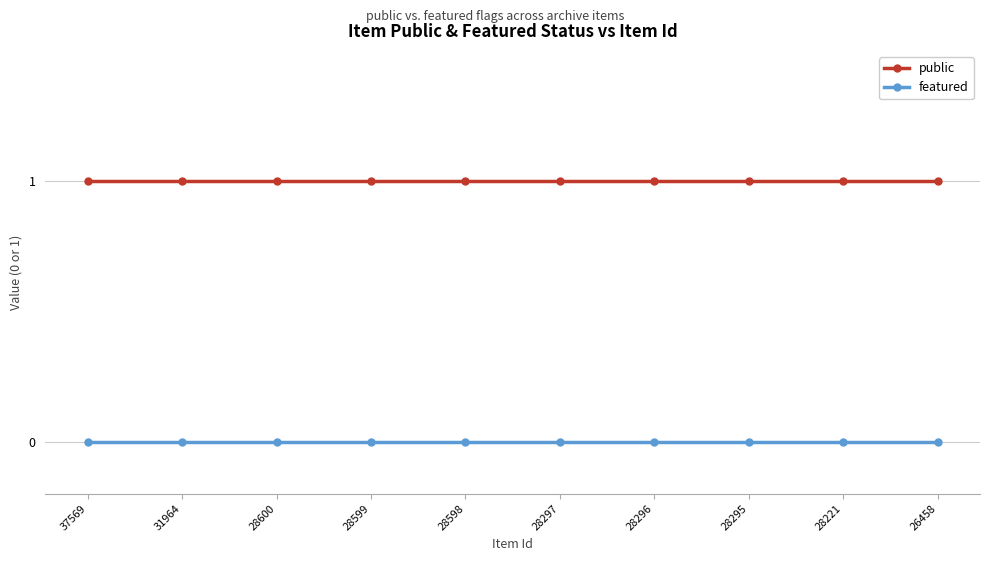

Reading right to left, what are all the values shown in this chart?

public: 26458=1	28221=1	28295=1	28296=1	28297=1	28598=1	28599=1	28600=1	31964=1	37569=1
featured: 26458=0	28221=0	28295=0	28296=0	28297=0	28598=0	28599=0	28600=0	31964=0	37569=0